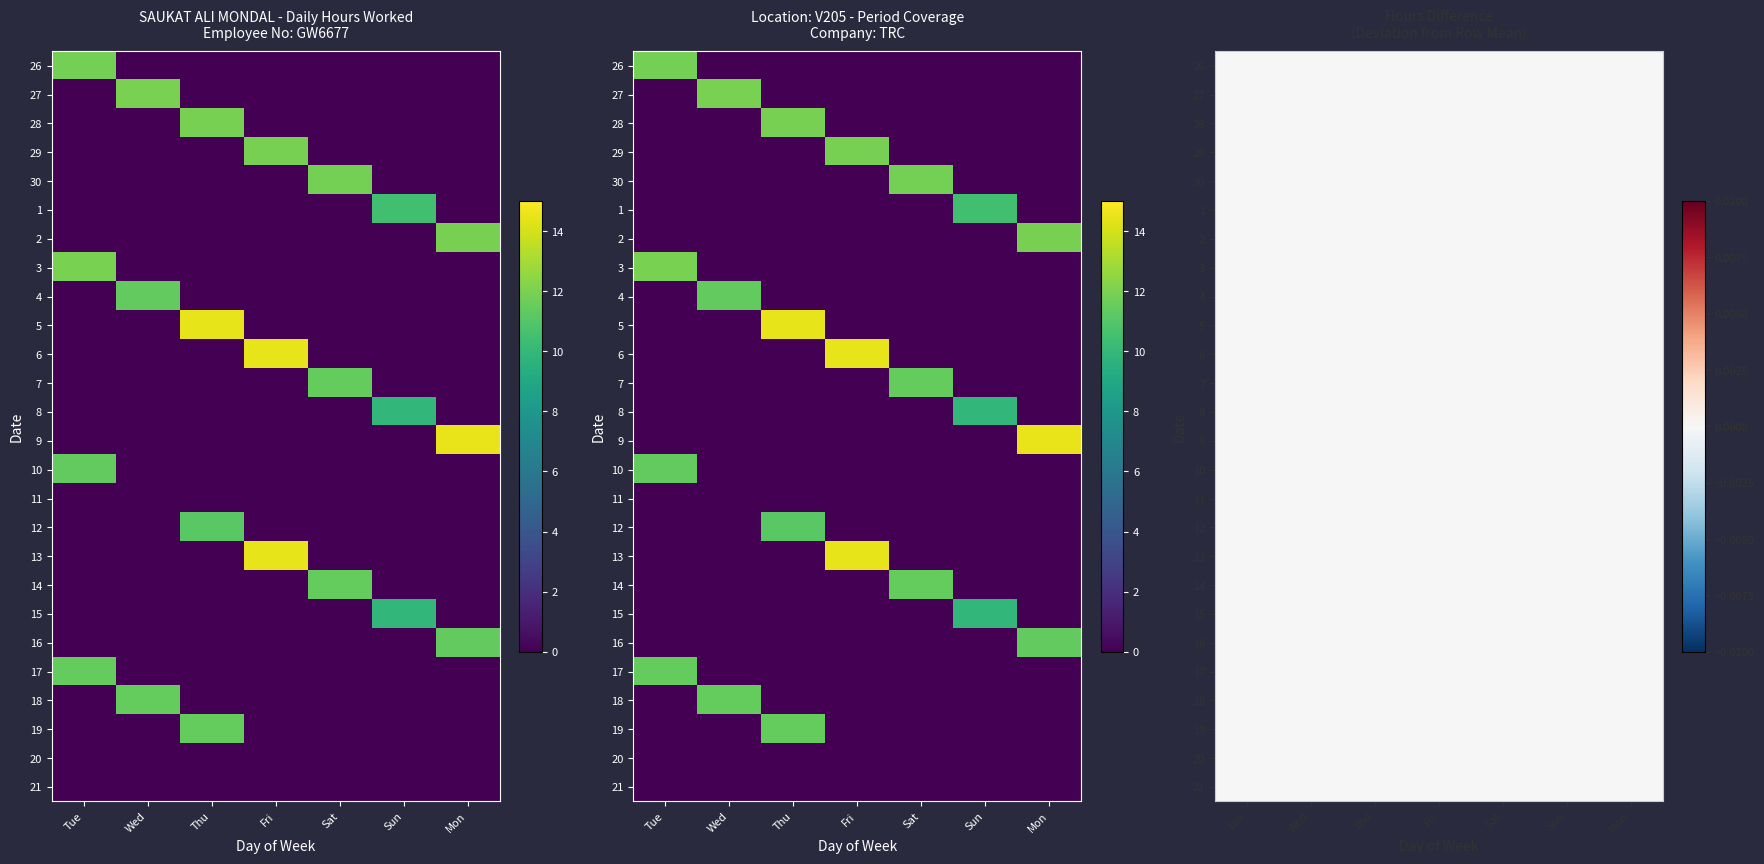

Is the value of 3 at Mon greater than the value of 17 at Thu?

No